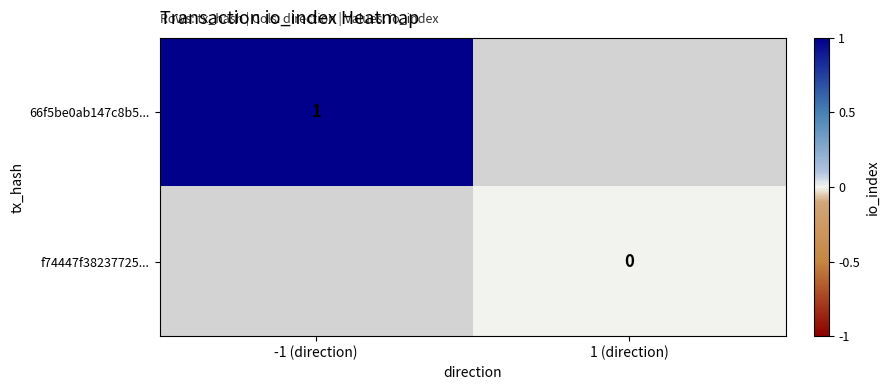

Is the value of f74447f38237725... at 1 (direction) greater than the value of 66f5be0ab147c8b5... at -1 (direction)?

No